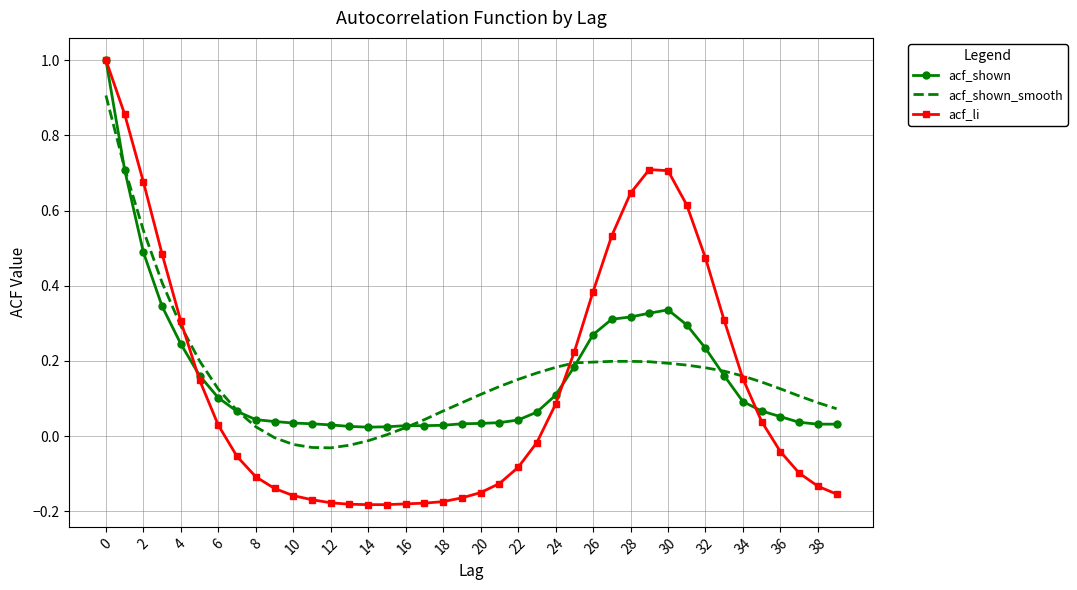

Which series has the widest spread of values?

acf_li